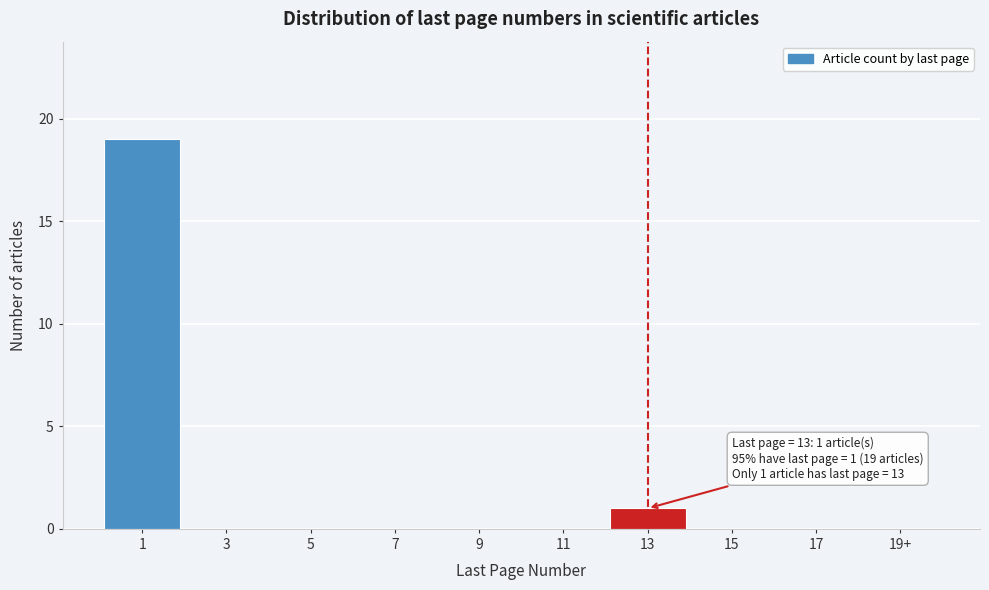

Reading left to right, extract all data points from this chart.

1=19	3=0	5=0	7=0	9=0	11=0	13=1	15=0	17=0	19+=0